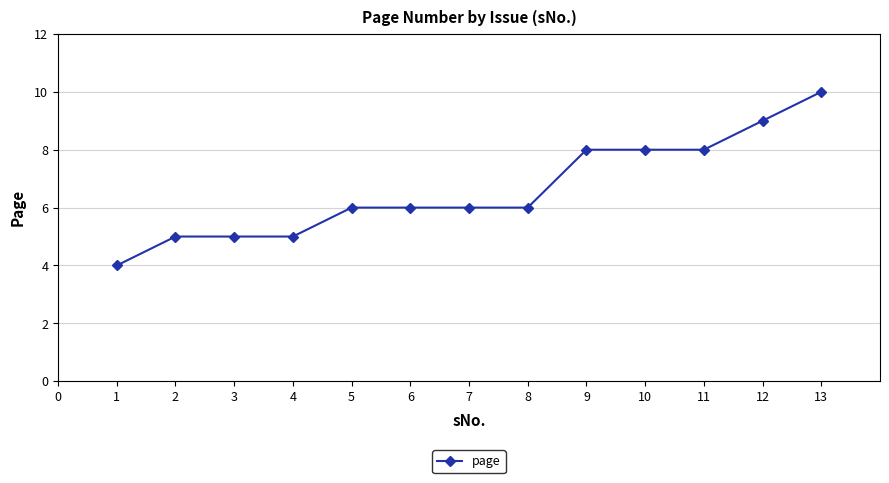

Is this an area chart (filled region under the line)?

No